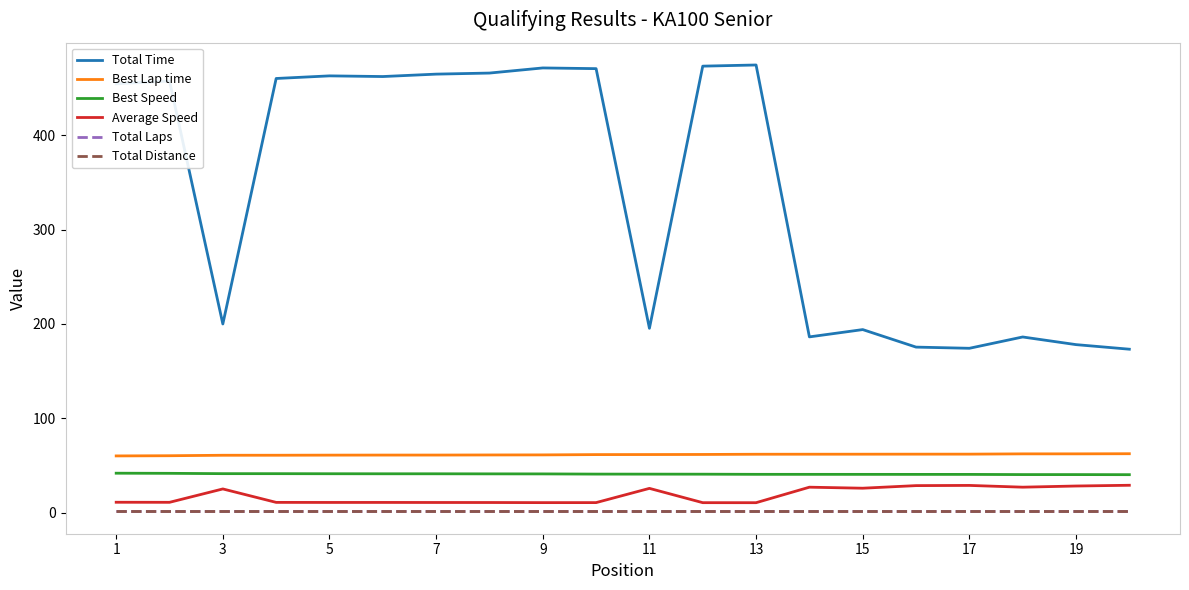

True or false: Best Lap time and Total Time cross at least once.

False